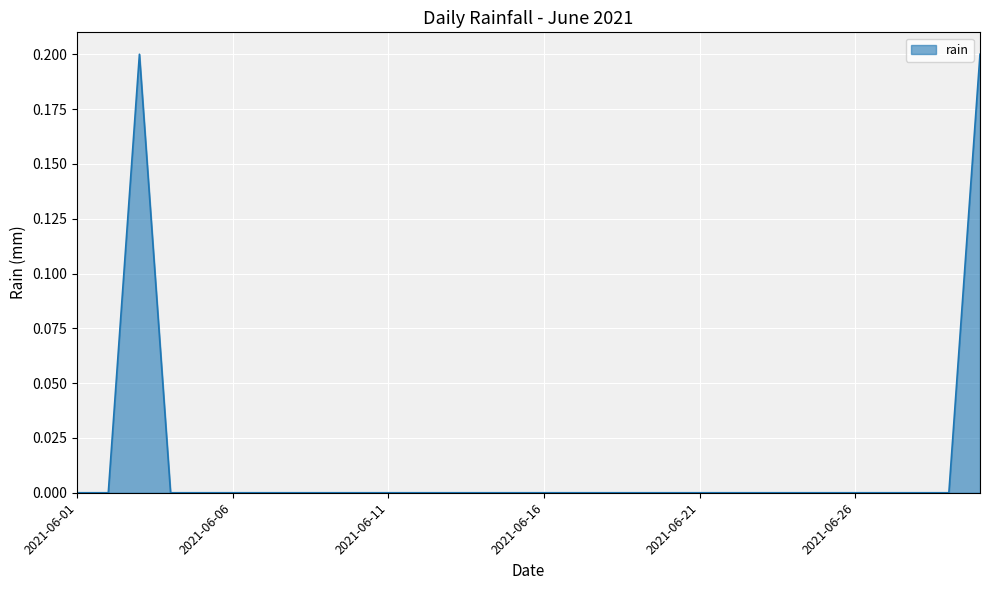

Is this an area chart (filled region under the line)?

Yes